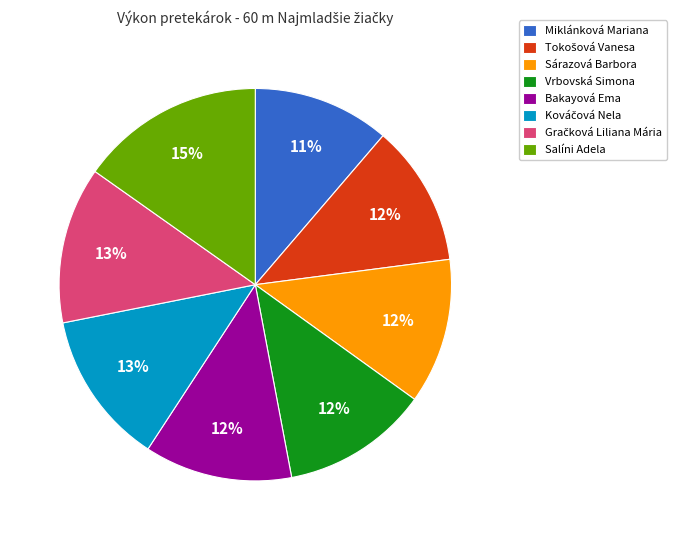

How many segments does this pie chart have?

8